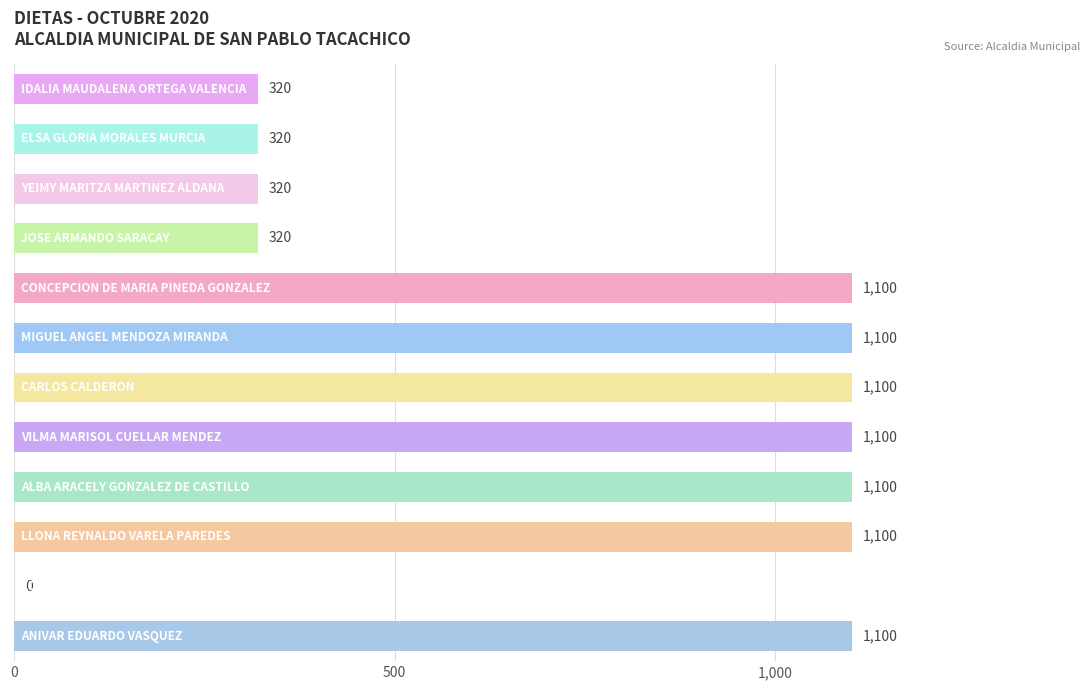

What is the greatest value displayed?

1100